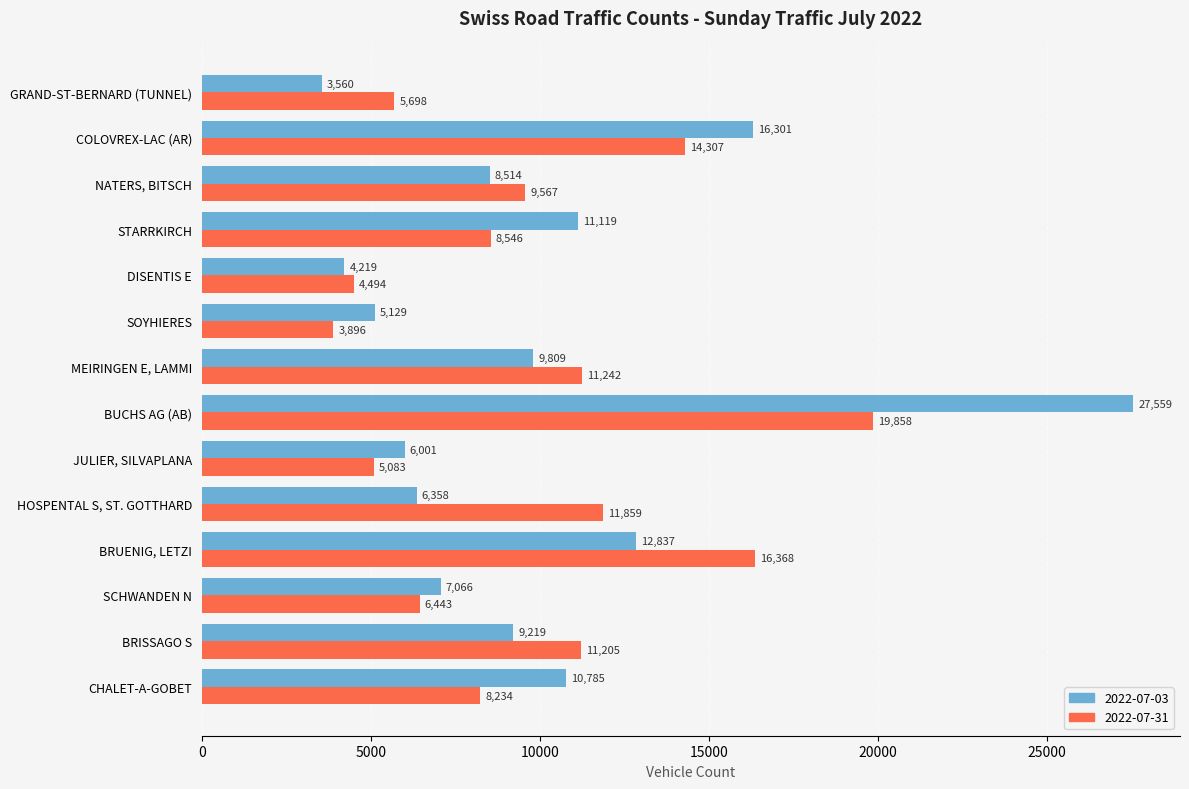

What is the average value of the 2022-07-03 series?

9891